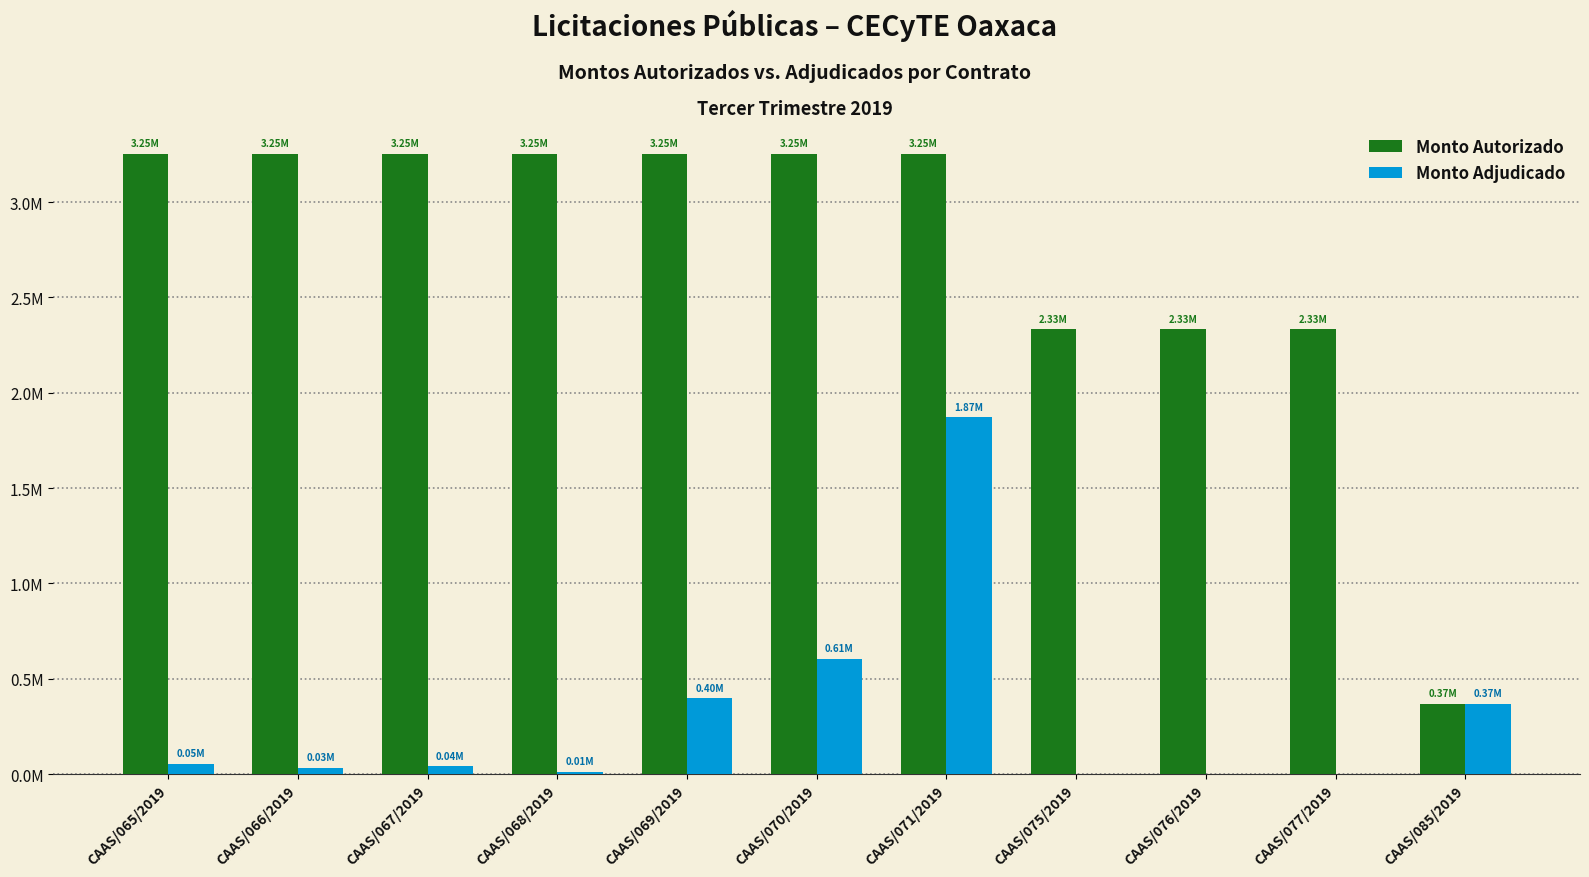

What are all the series names shown in the legend?

Monto Autorizado, Monto Adjudicado